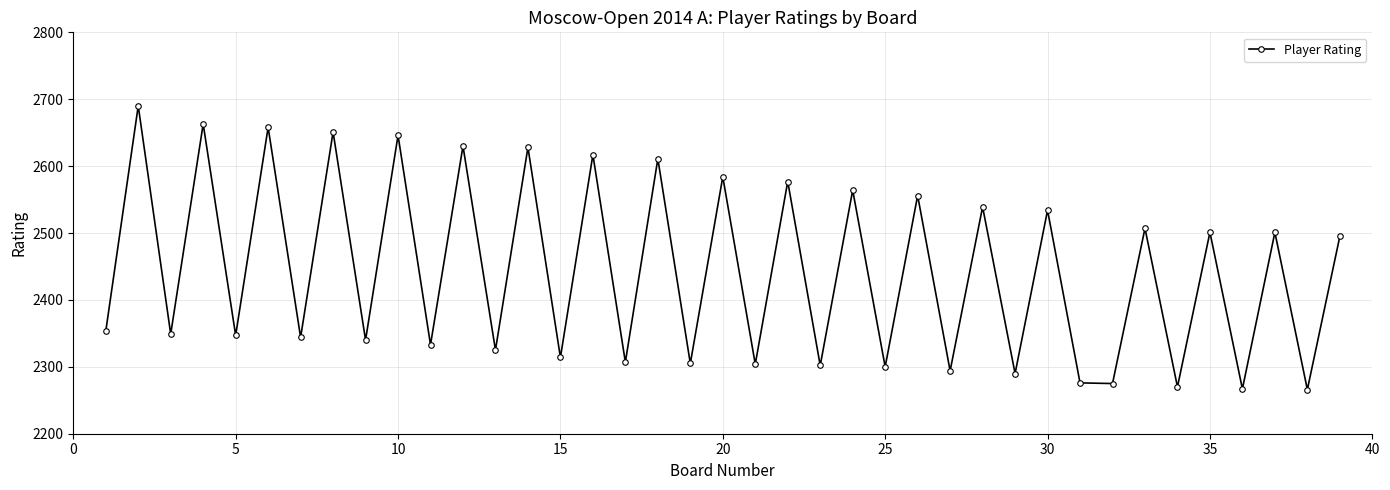

What is the difference between the second highest and second lowest values?

396